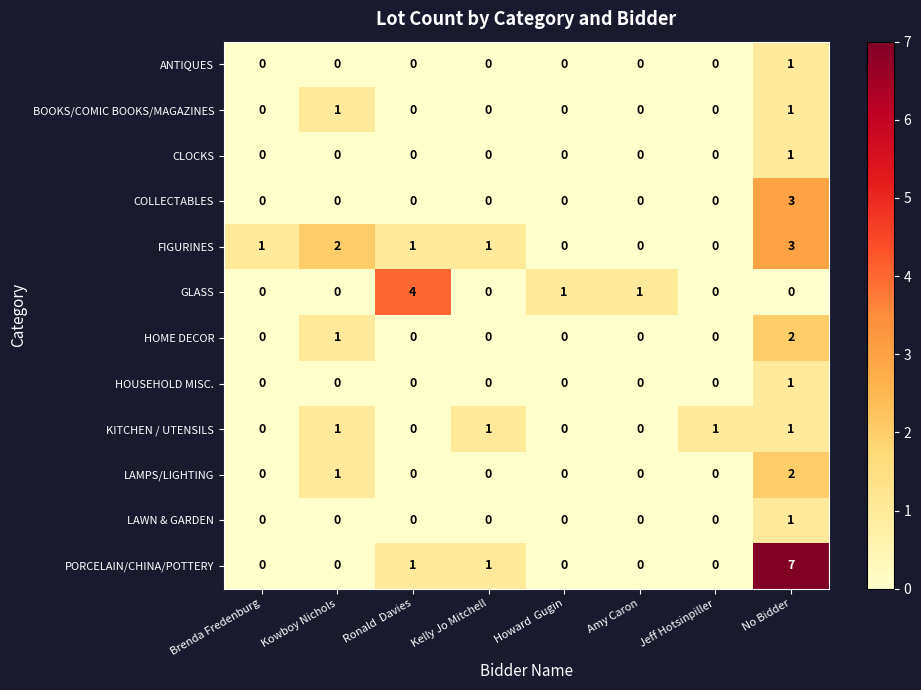

At which category is the sum across all series the highest?

No Bidder